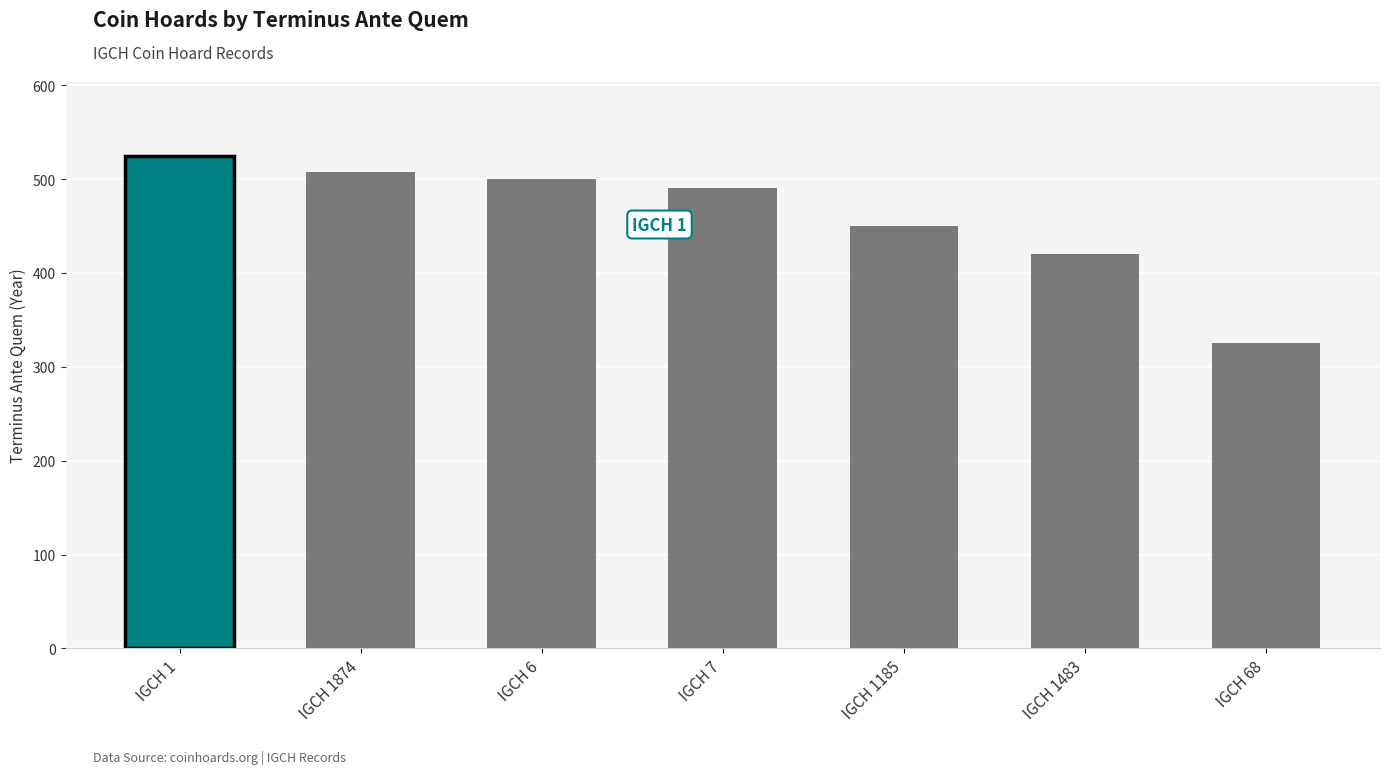

What is the smallest value displayed?

325